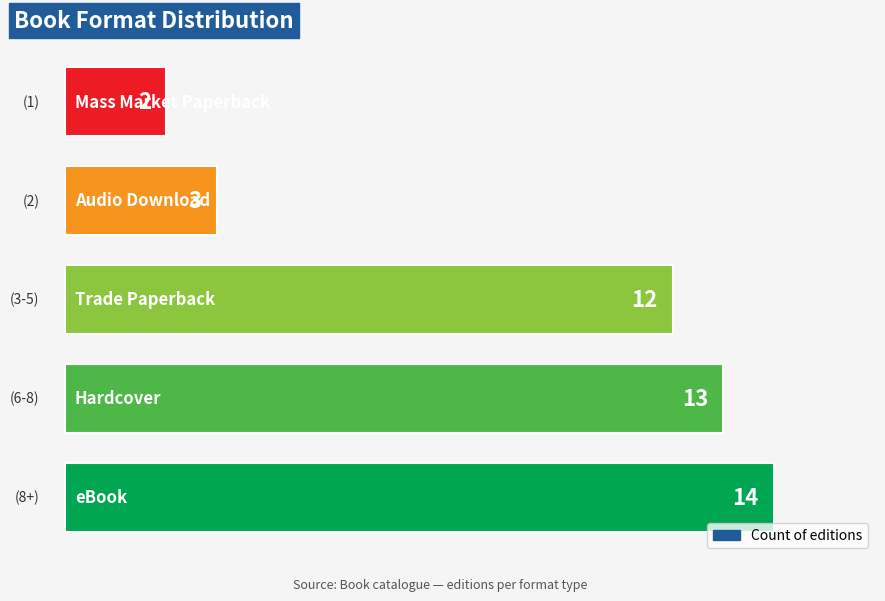

What is the difference between the maximum and minimum values?

12